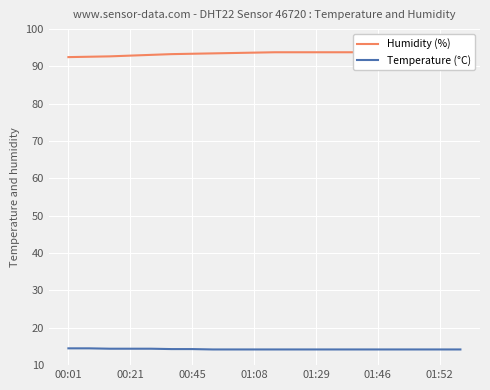

At which category is the sum across all series the highest?

10